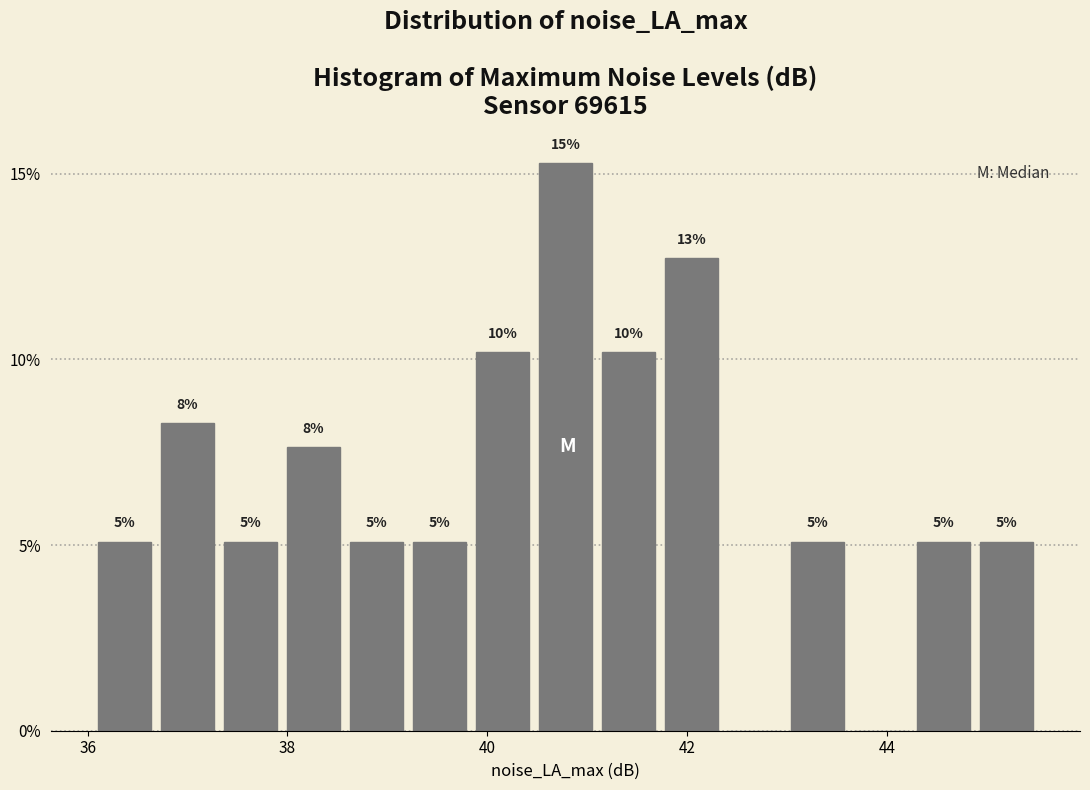

Read against the x-axis, roughly where is the centre of the tallest bar?

40.8